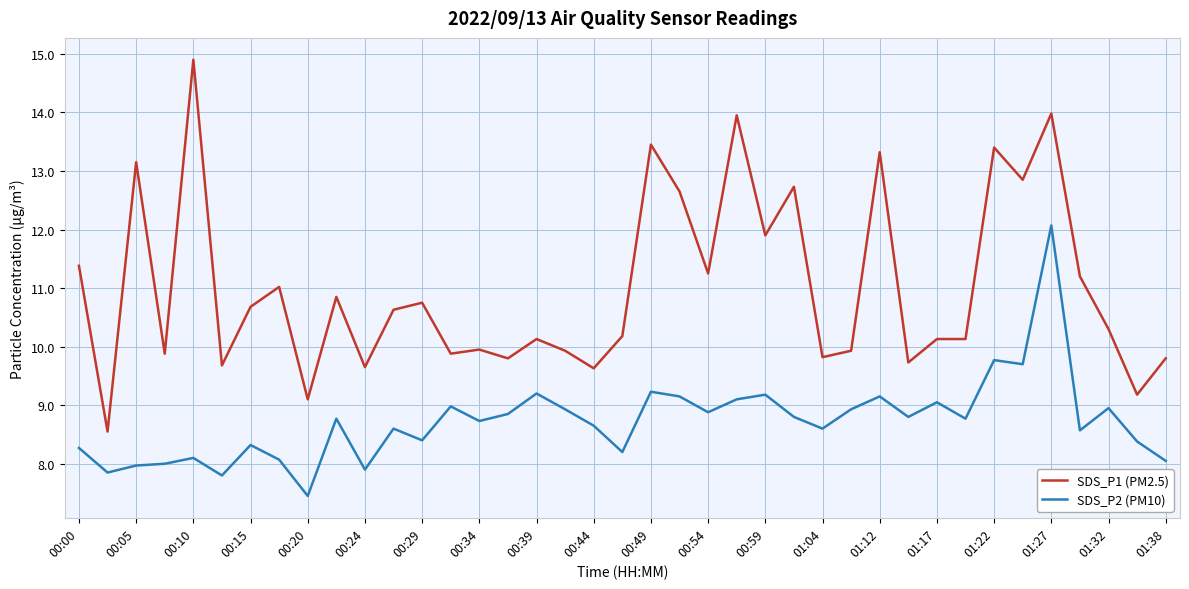

List the series in order of their peak value, lowest first.

SDS_P2 (PM10), SDS_P1 (PM2.5)